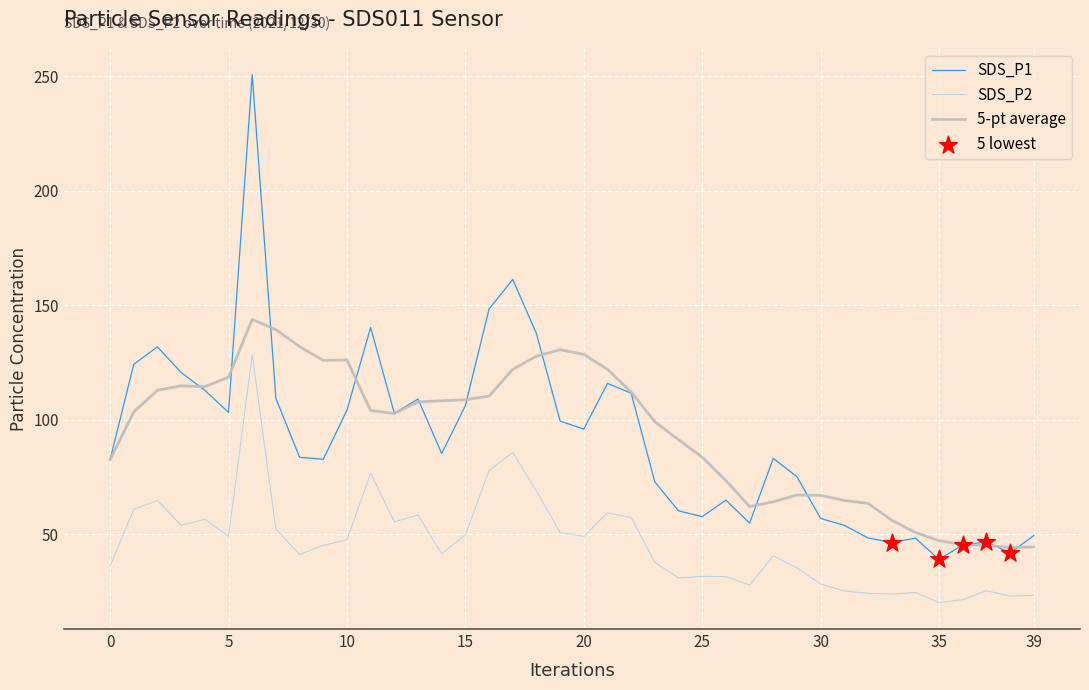

Which series has the largest total across all categories?

5-pt average